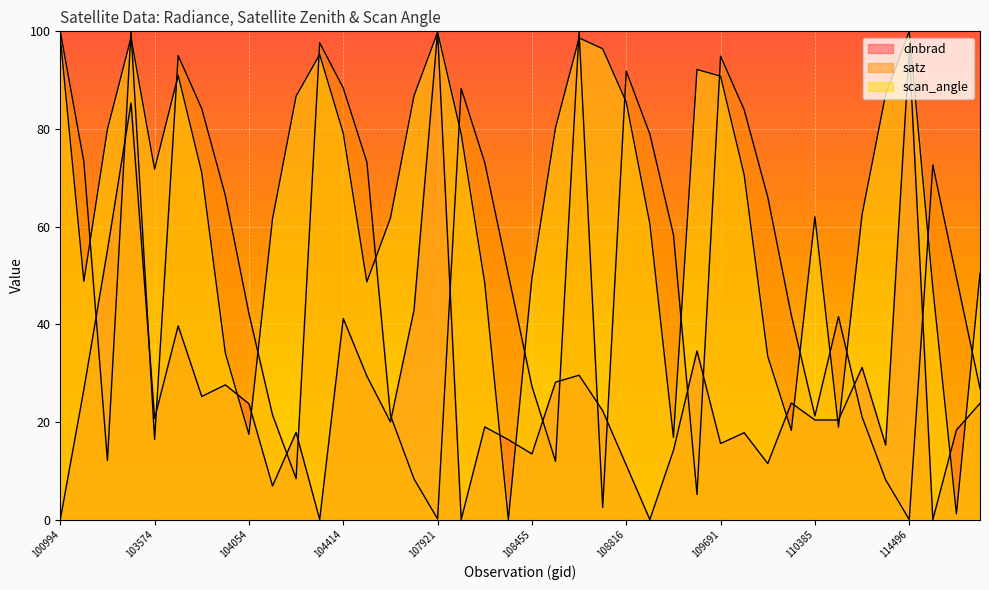

At how many categories does at least one series exceed 16?

40